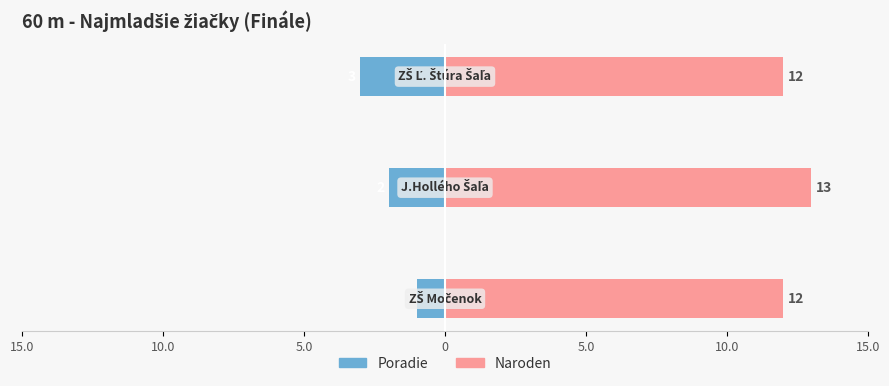

What is the value of the Naroden bar at the 3rd from the left?

12